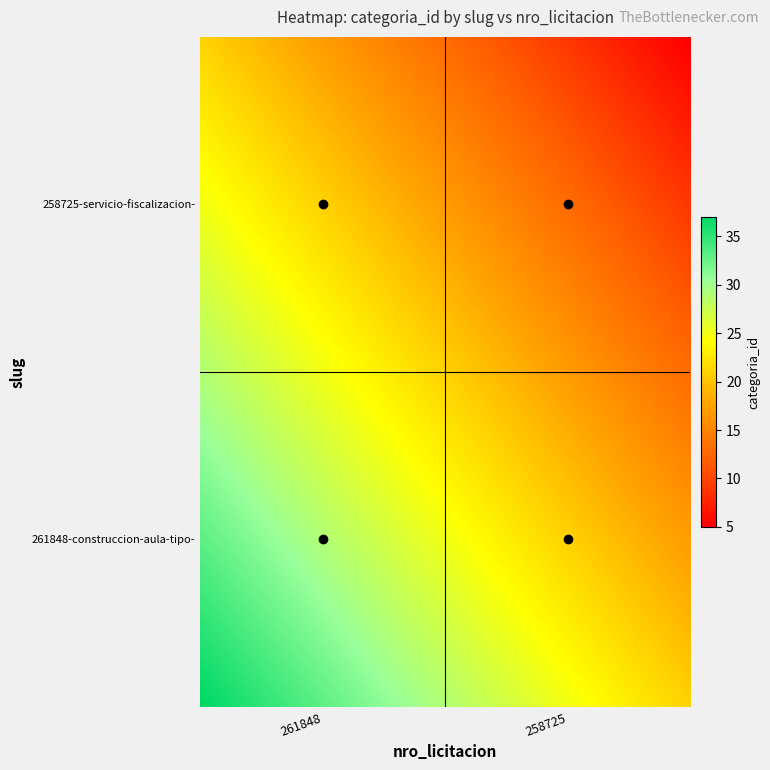

Reading right to left, list all the values displayed in this chart.

261848-construccion-aula-tipo-5-80-x-6: 1=21	0=37
258725-servicio-fiscalizacion-obras-rea: 1=5	0=21